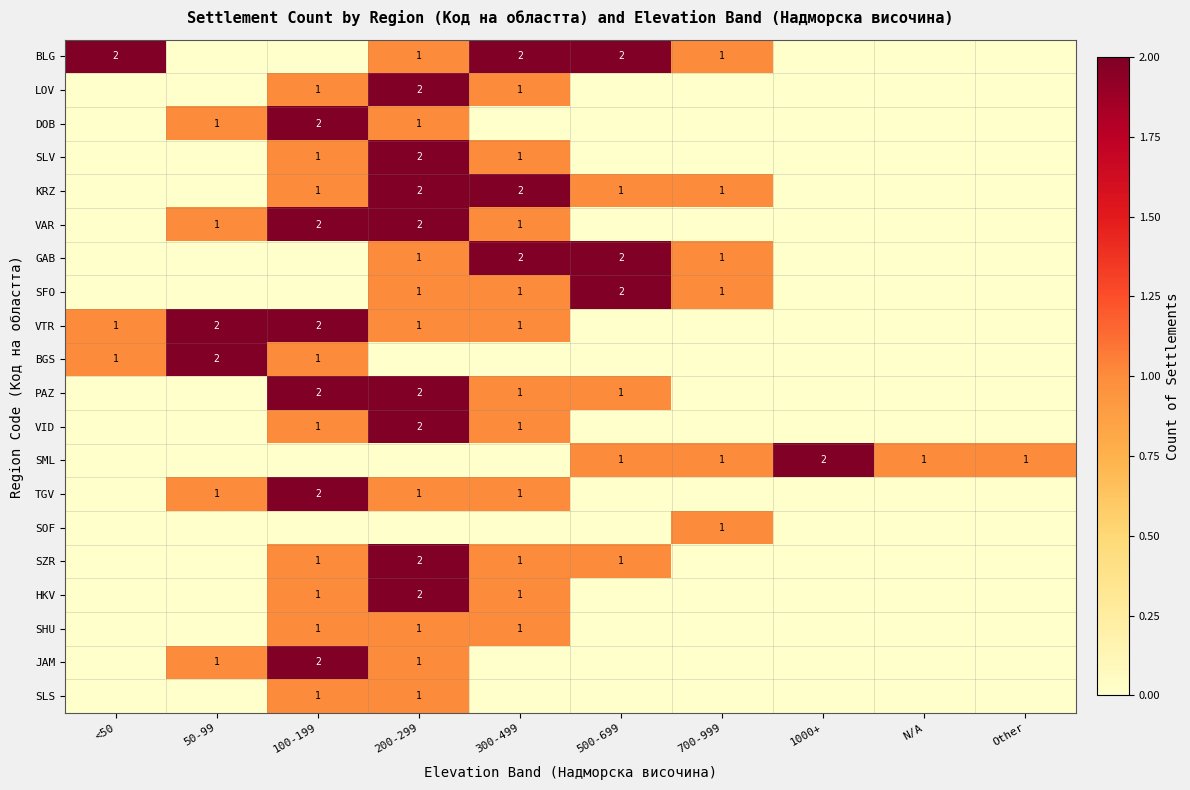

Which has a higher value, 50-99 or Other?

50-99